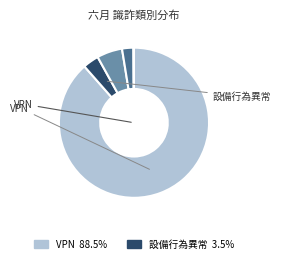

Is there any slice that represents more than half of the pie?

Yes